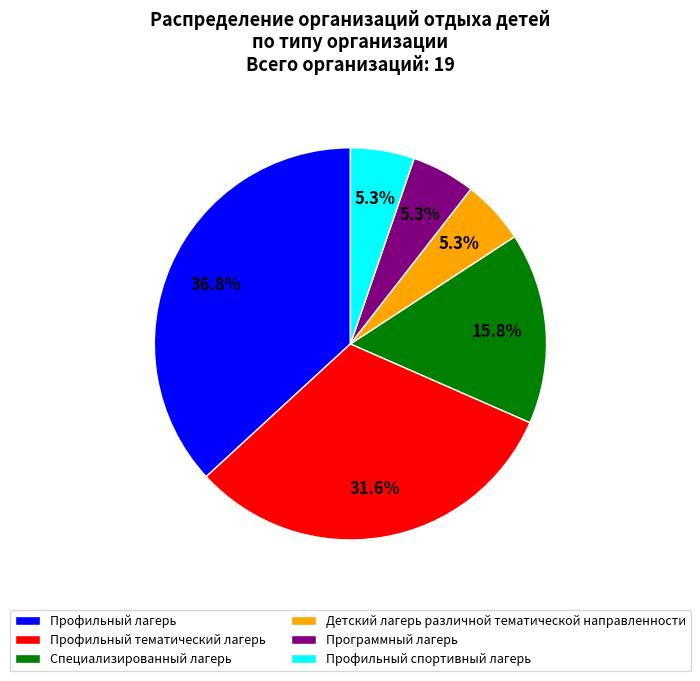

What percentage is NOT represented by Программный лагерь?

94.7%